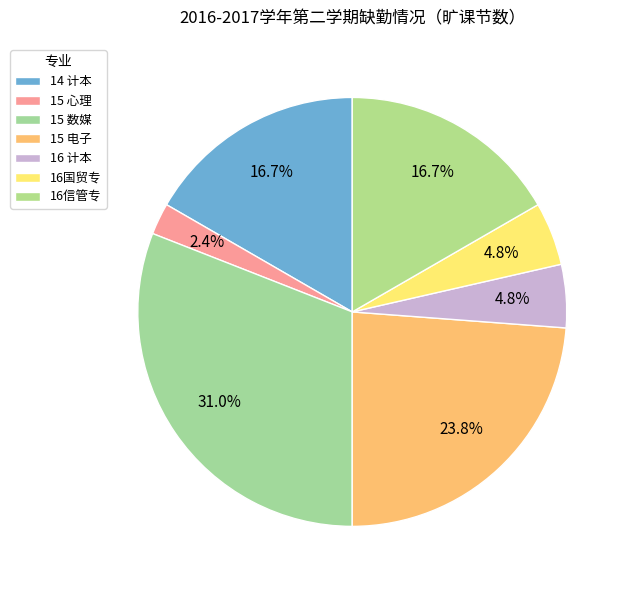

How many slices are in this pie chart?

7